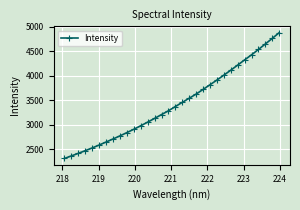

What is the difference between the second highest and minimum values?

2454.9